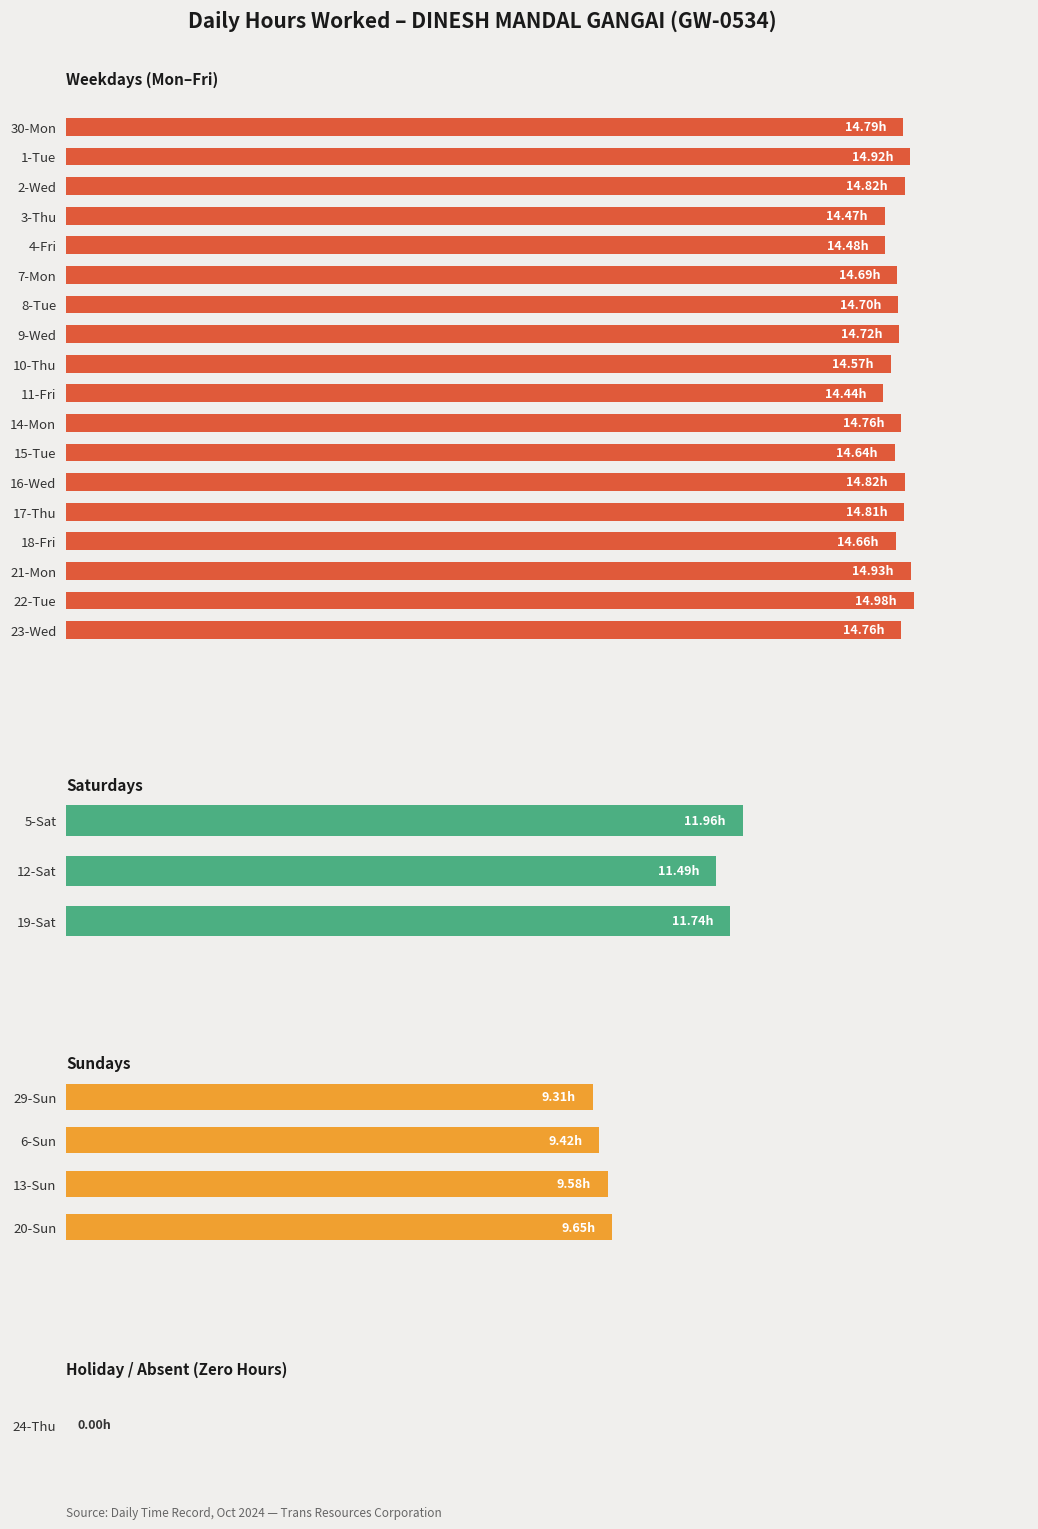

What is the difference between the maximum and minimum values in the Sun (Short Day ~9-10h) series?

0.3